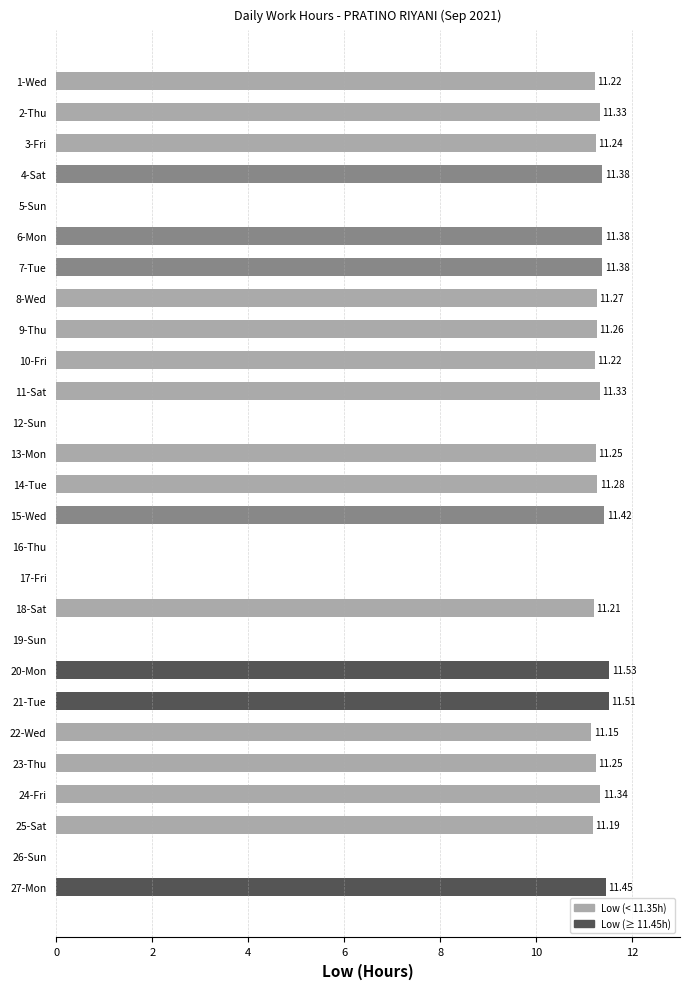

What is the sum of all values?

237.6